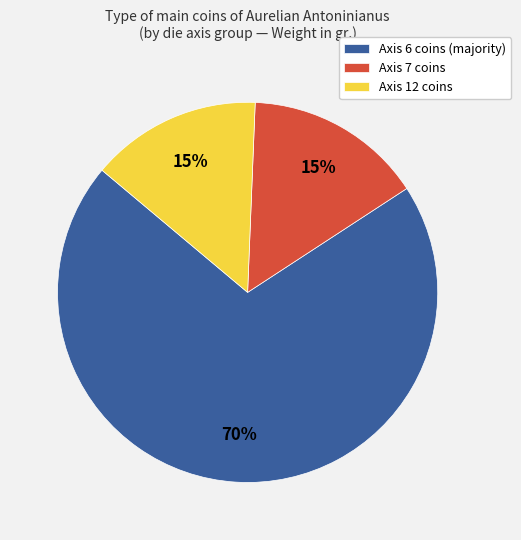

Does any single category account for the majority?

Yes